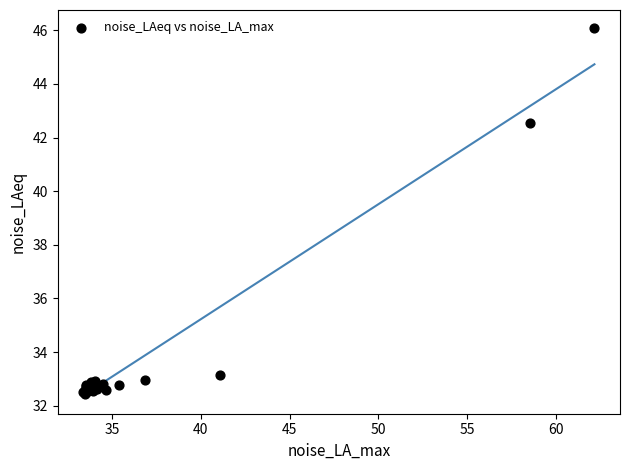

What Y value in the scatter plot is closest to 39?

42.5